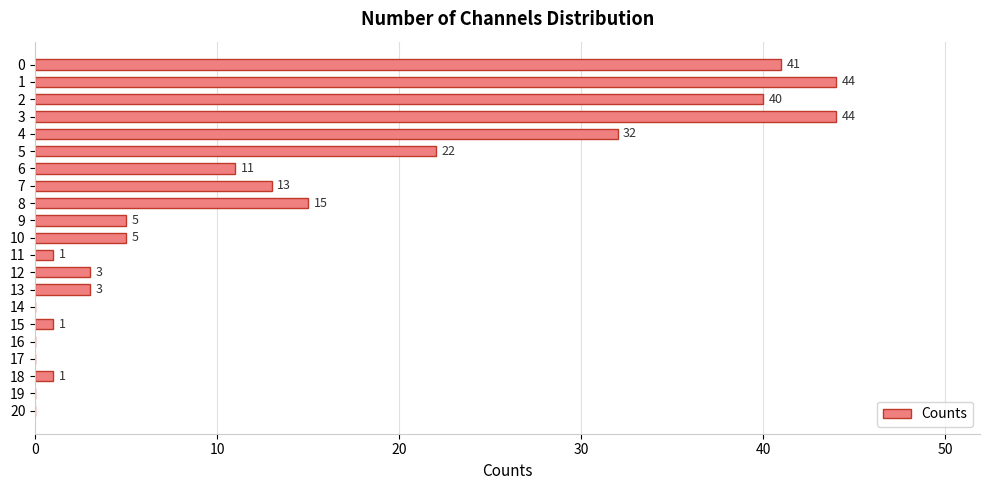

What is the sum of the values at 4 and 0?

73